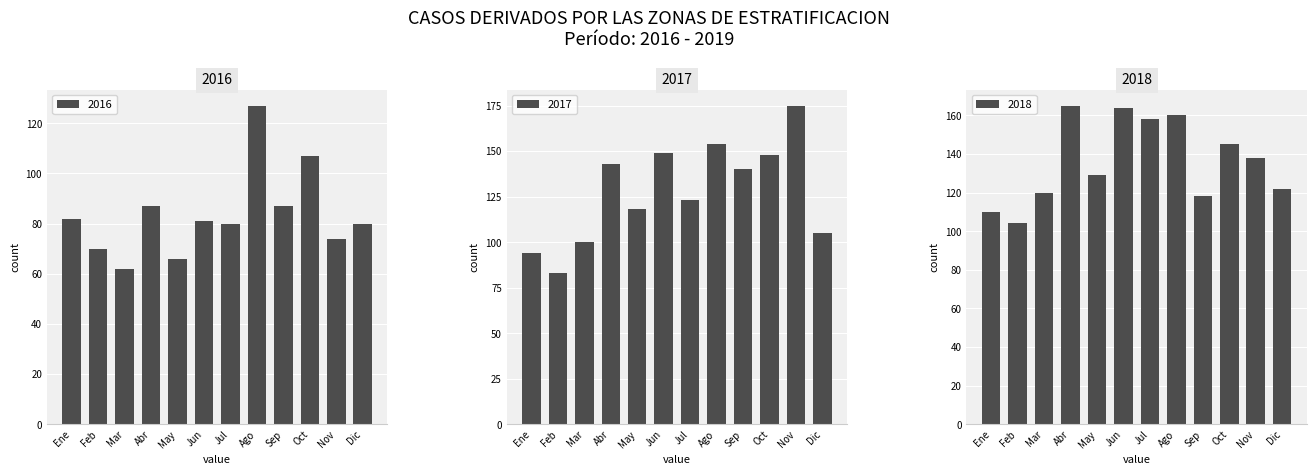

The 2018 series shows 120 at Mar. True or false?

True